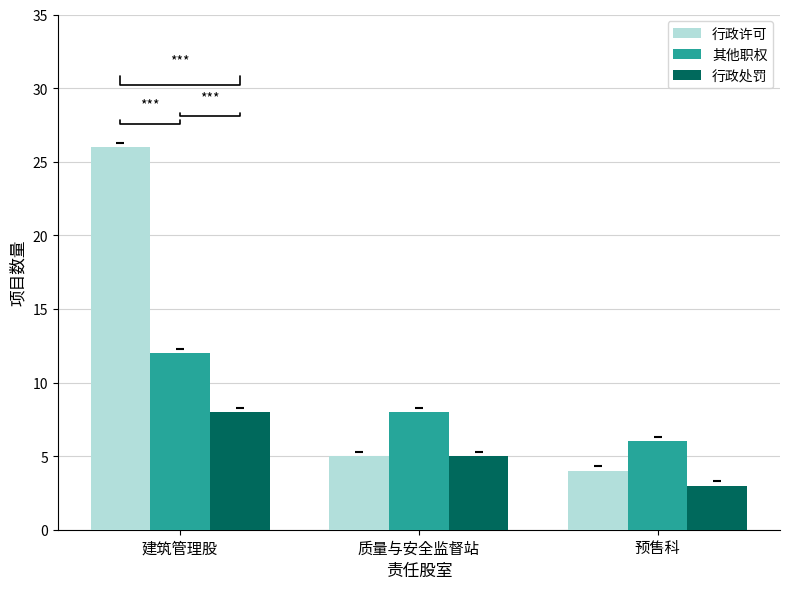

Which series has the largest range (max minus min)?

行政许可